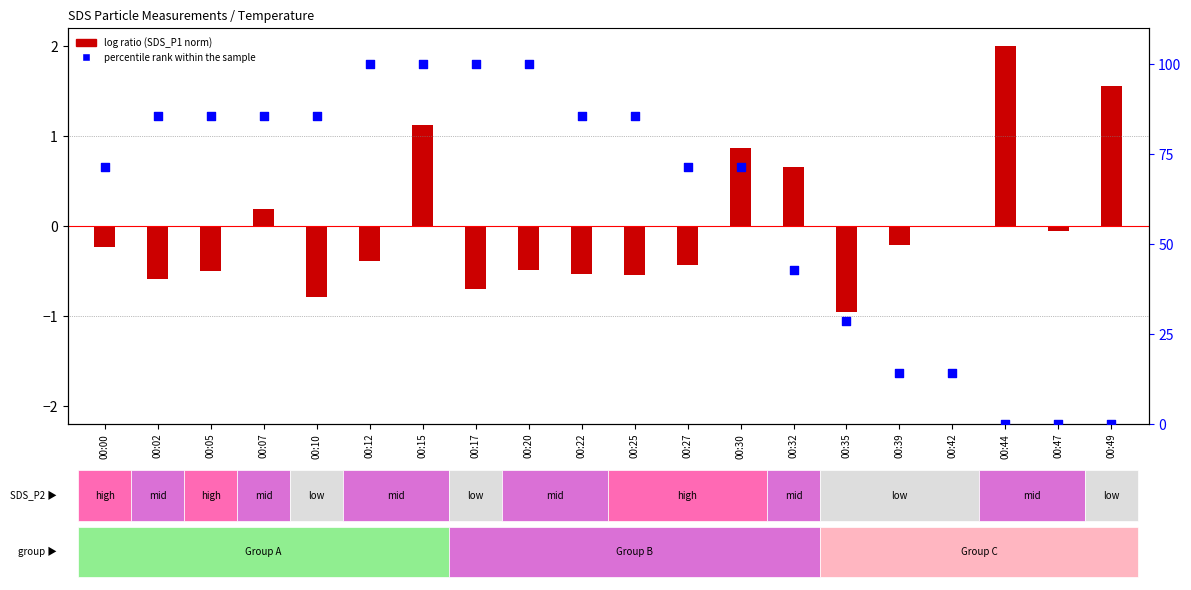

What is the change in value from 00:17 to 00:32?

-57.1